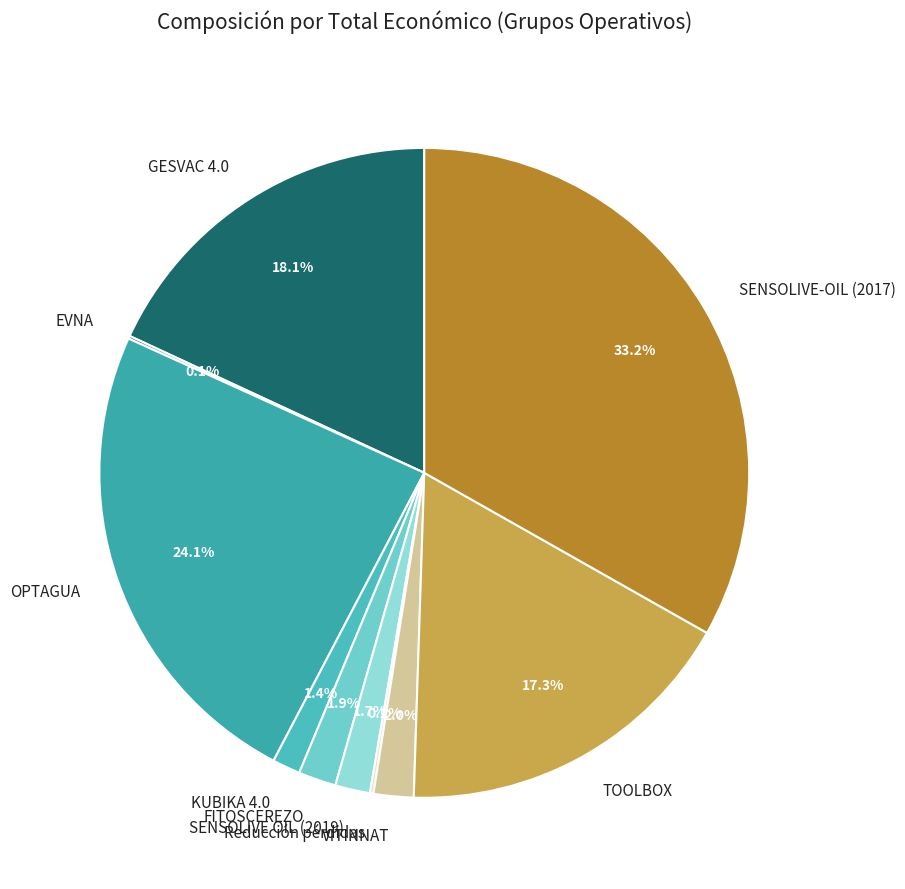

To the nearest percent, what portion does VITINNAT represent?

2%